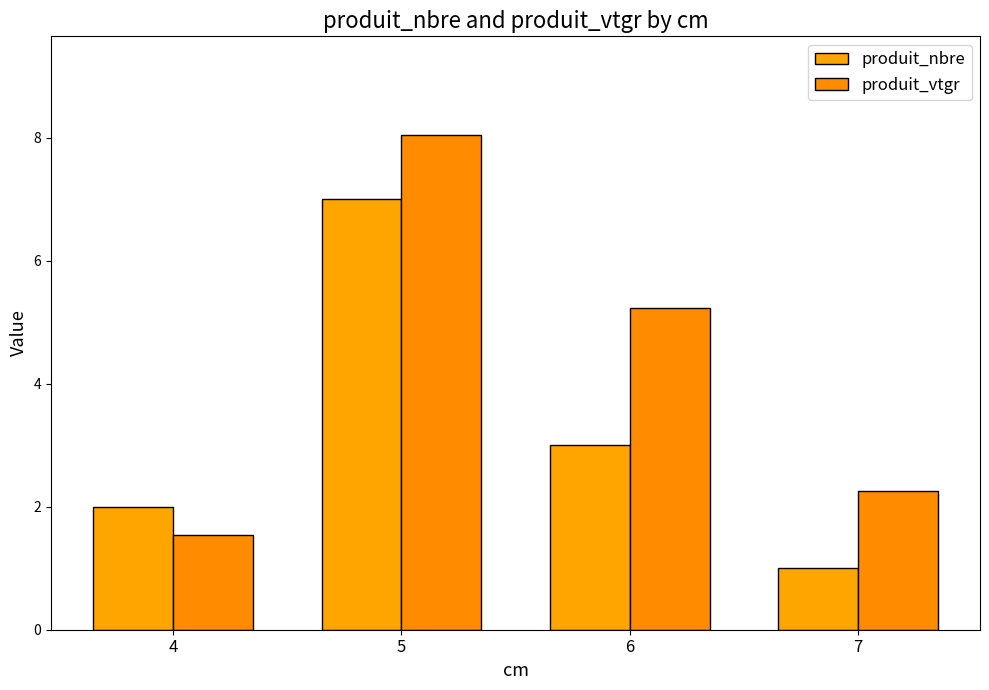

The value of produit_nbre at 7 is 1.8. True or false?

False